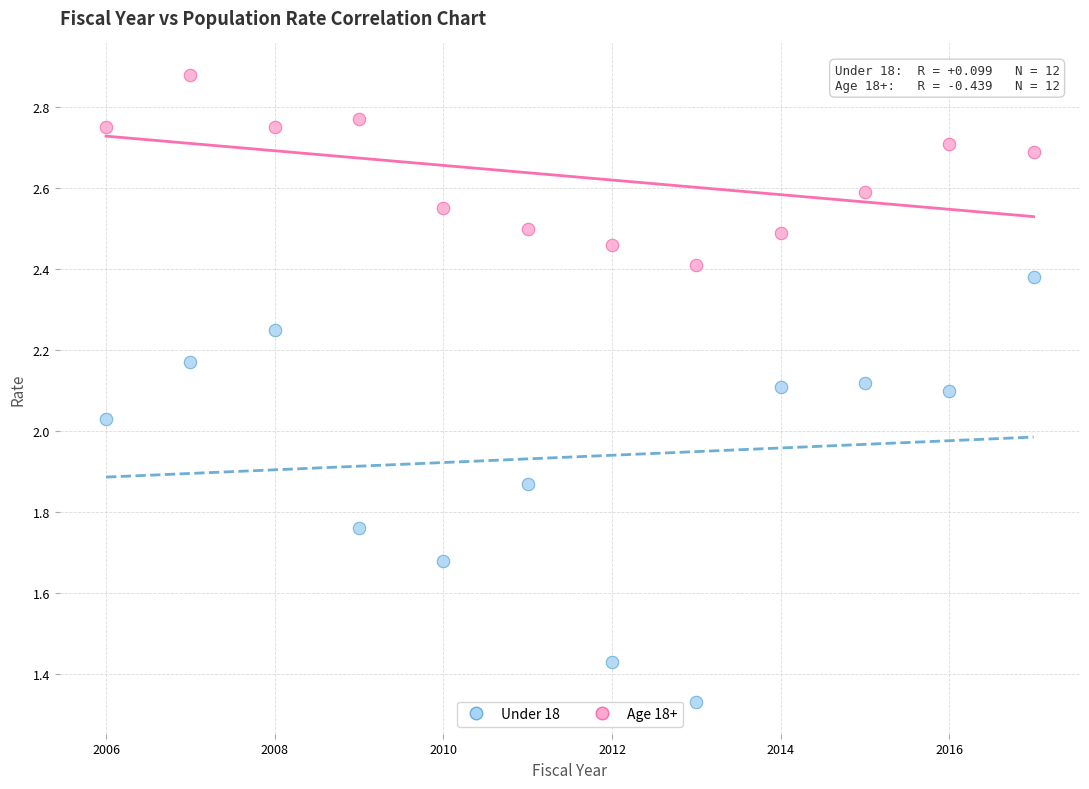

Which series contains the highest Y value?

Age 18+